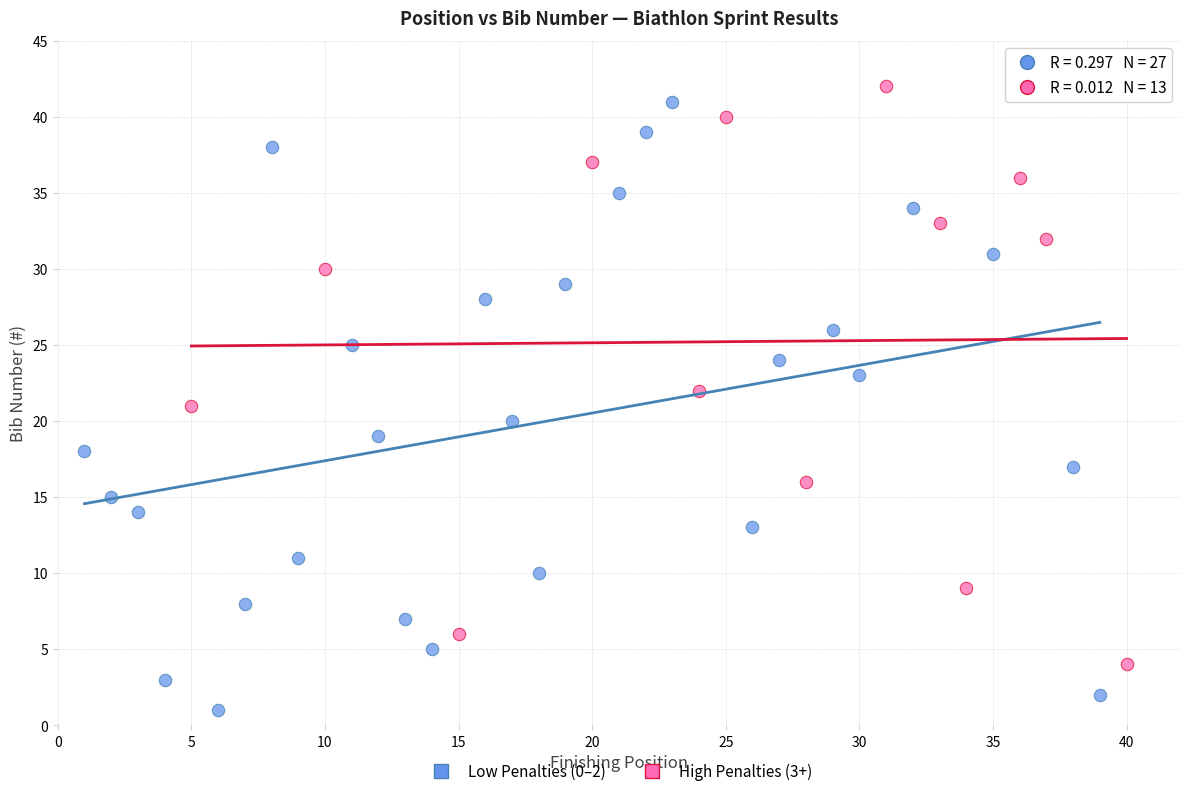

Which series contains the lowest Y value?

Low Penalties (0–2)